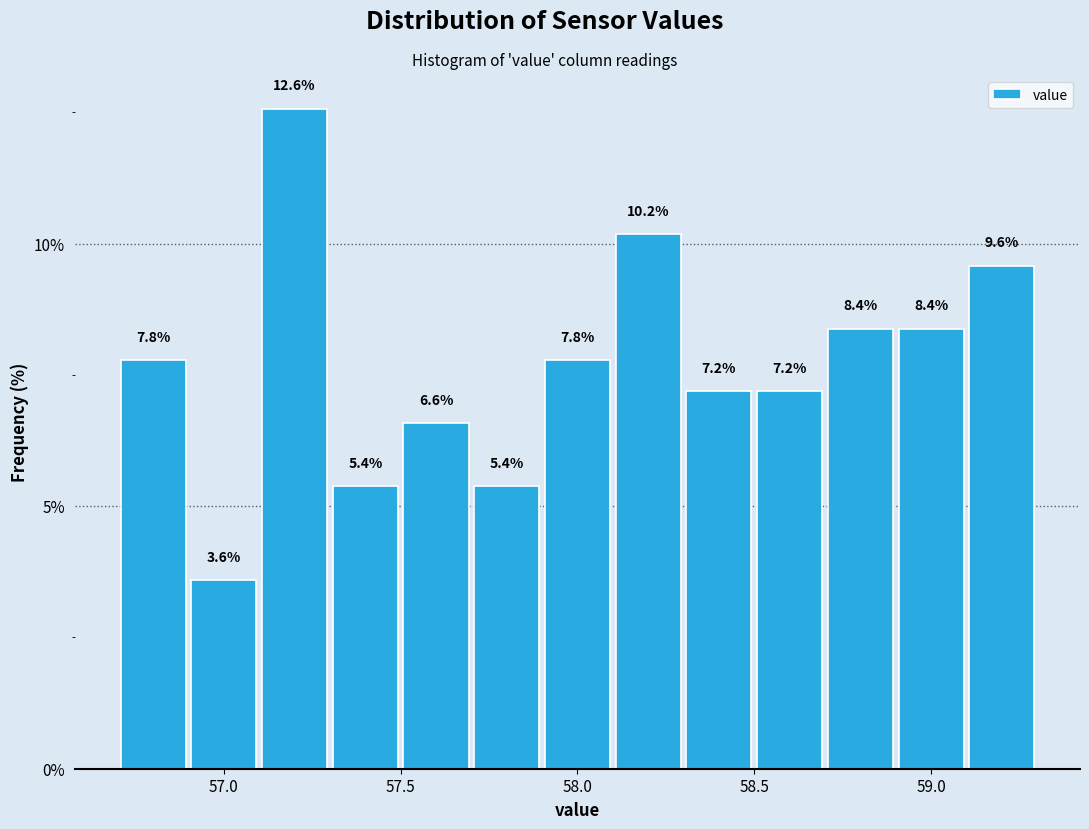

Reading left to right, list every bar in this chart as the range it spans on the x-axis followed by its height.

56.7 to 56.9: 7.8
56.9 to 57.1: 3.6
57.1 to 57.3: 12.6
57.3 to 57.5: 5.4
57.5 to 57.7: 6.6
57.7 to 57.9: 5.4
57.9 to 58.1: 7.8
58.1 to 58.3: 10.2
58.3 to 58.5: 7.2
58.5 to 58.7: 7.2
58.7 to 58.9: 8.4
58.9 to 59.1: 8.4
59.1 to 59.3: 9.6